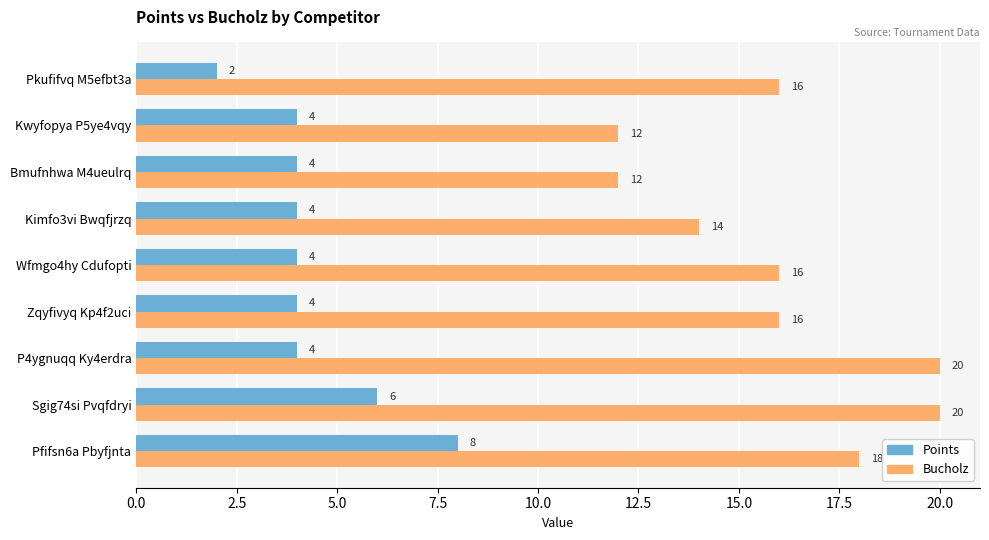

Which series has the largest total across all categories?

Bucholz